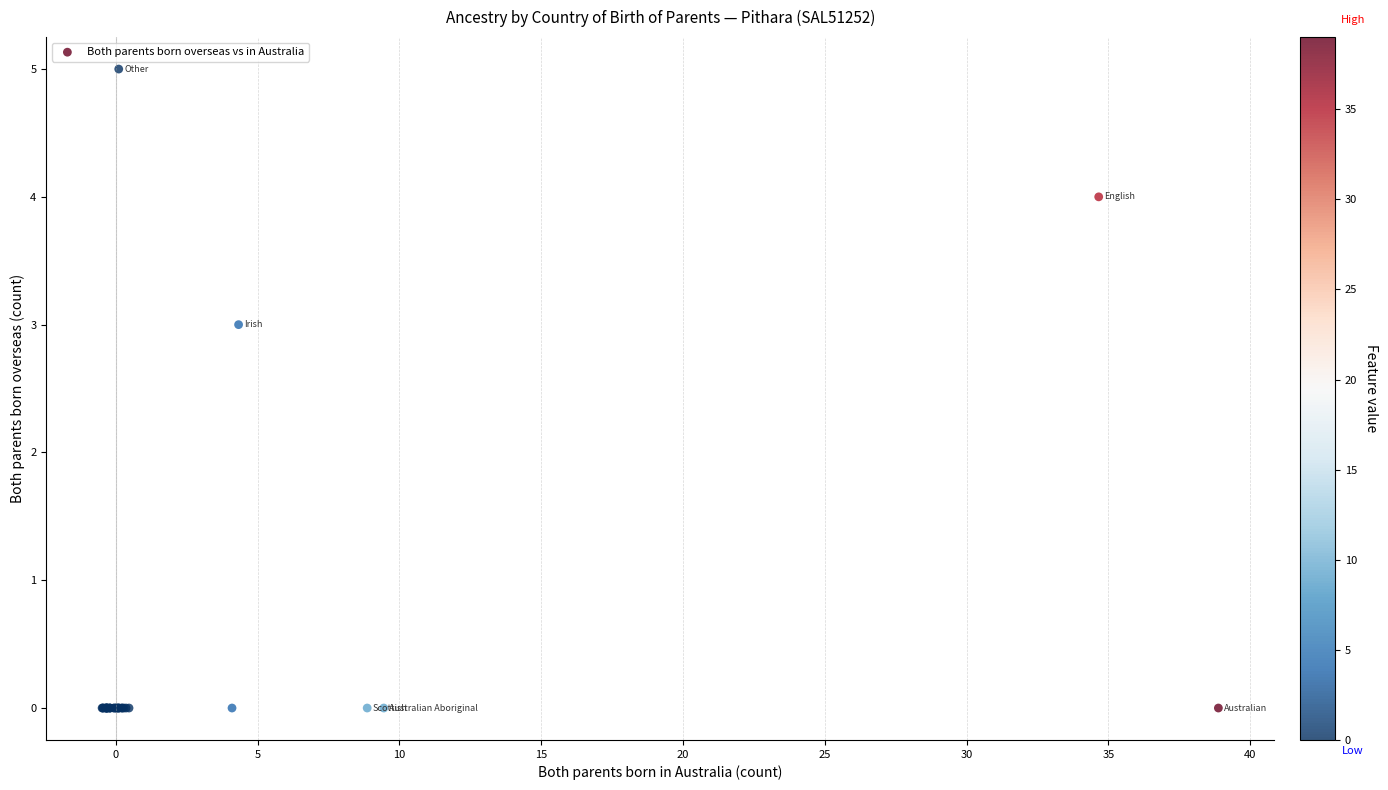

What Y value in the scatter plot is closest to 2?

3